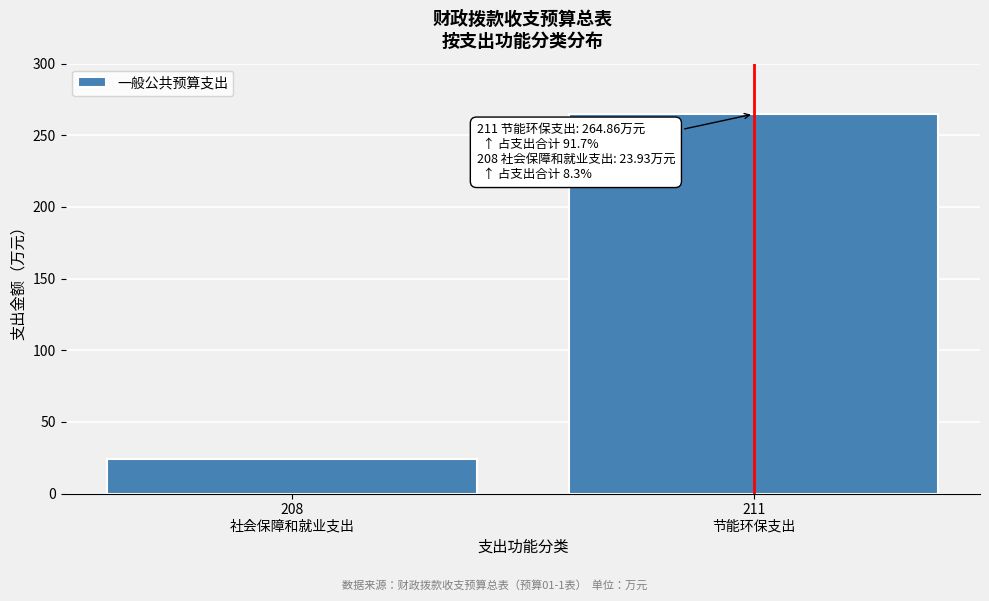

Reading left to right, transcribe all the data shown in this chart.

23.9	264.9